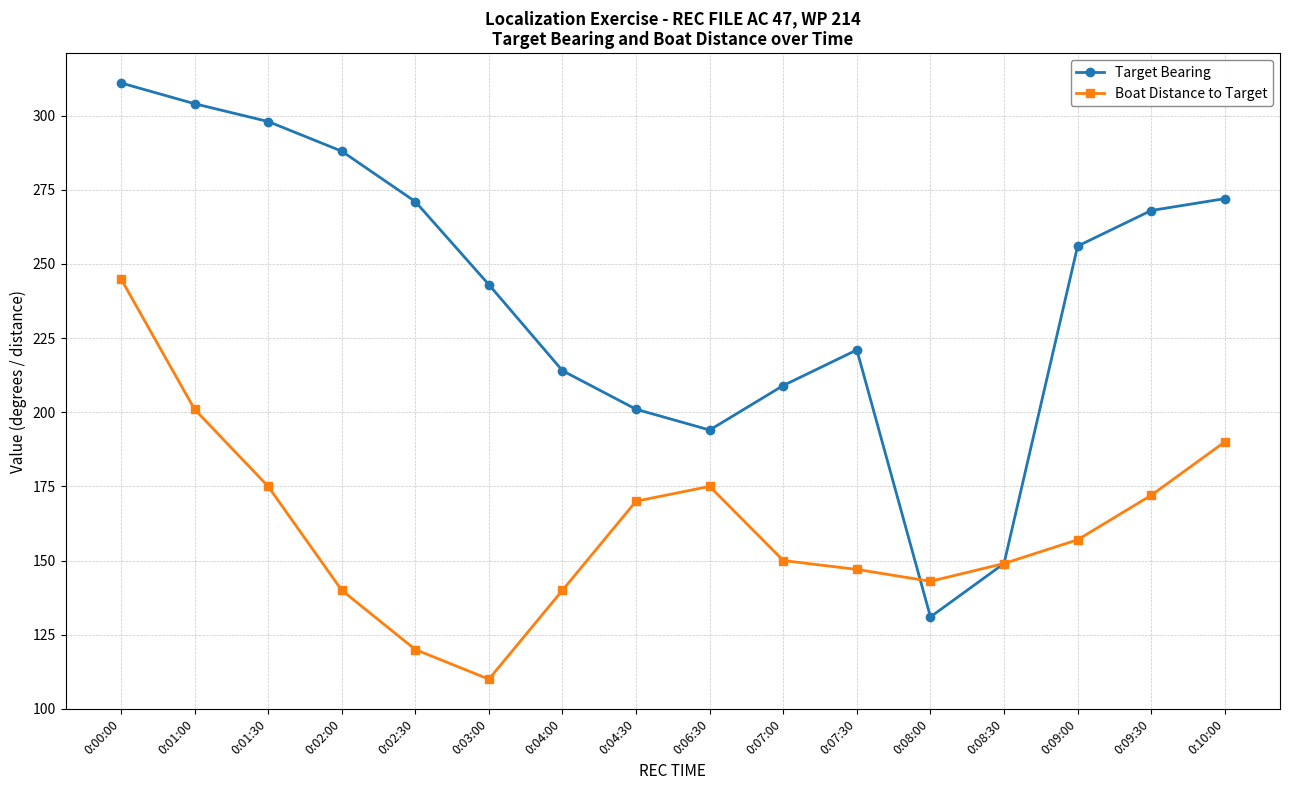

What is the difference between the highest and lowest values at 0:02:00?

148